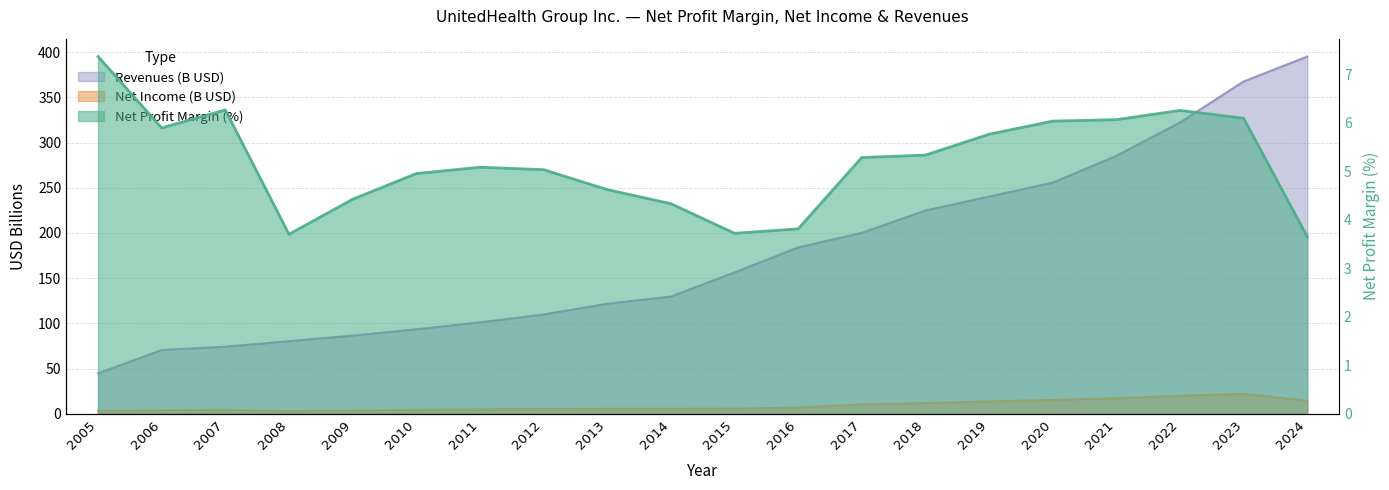

The Net Profit Margin series shows 2.6 at 2010. True or false?

False